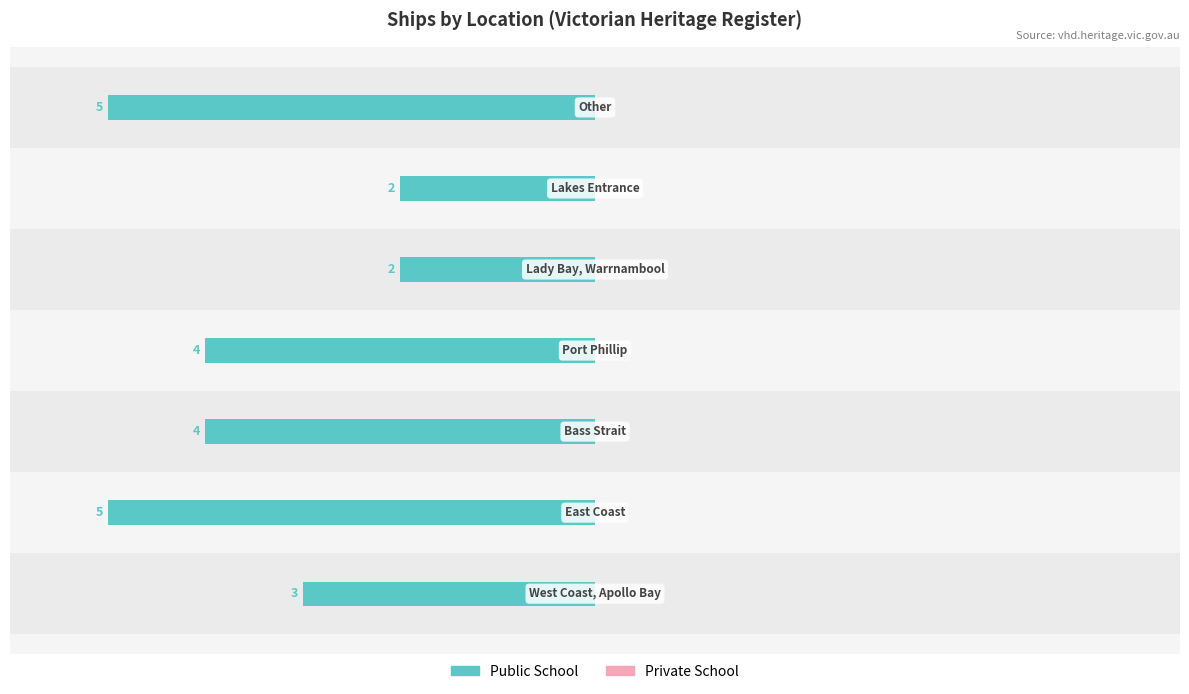

Are the bars grouped side by side (vs. stacked)?

No